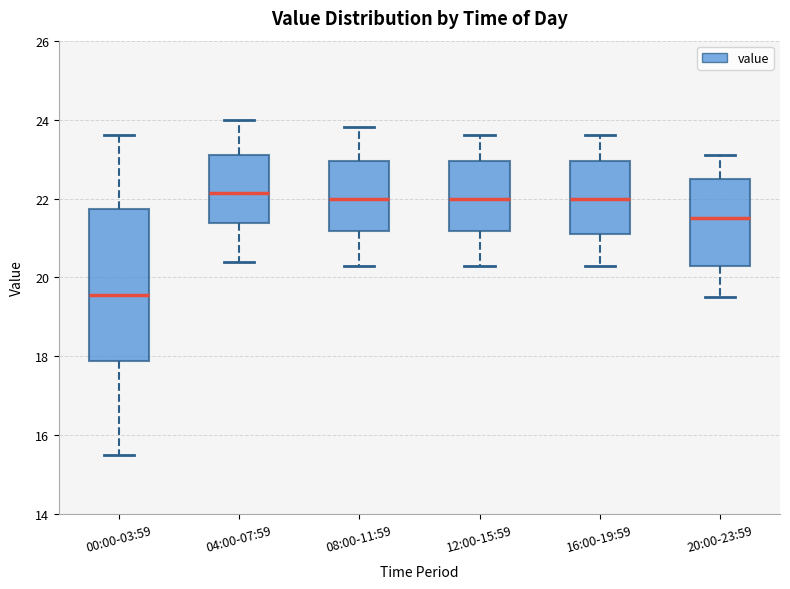

Where does the median line of the box for 00:00-03:59 sit on the y-axis? The values are not printed on the chart, so give them approximately, as read against the axis.

19.6